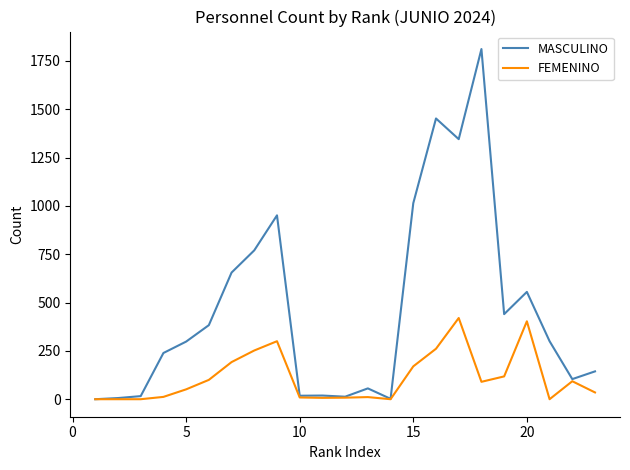

Which series has the largest total across all categories?

MASCULINO